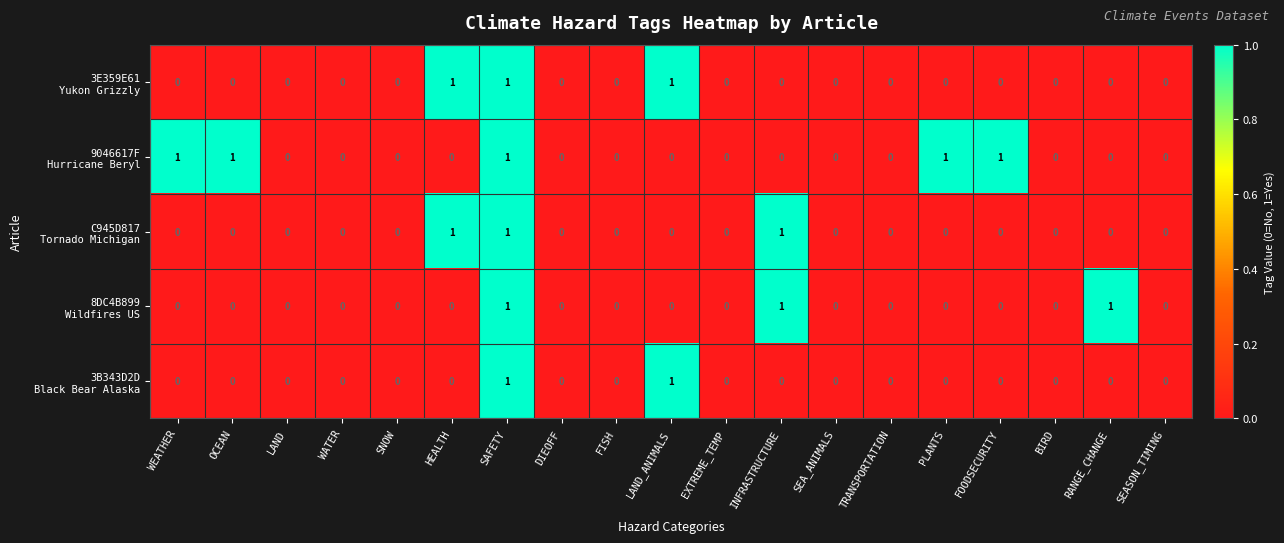

At which category is the sum across all series the highest?

SAFETY